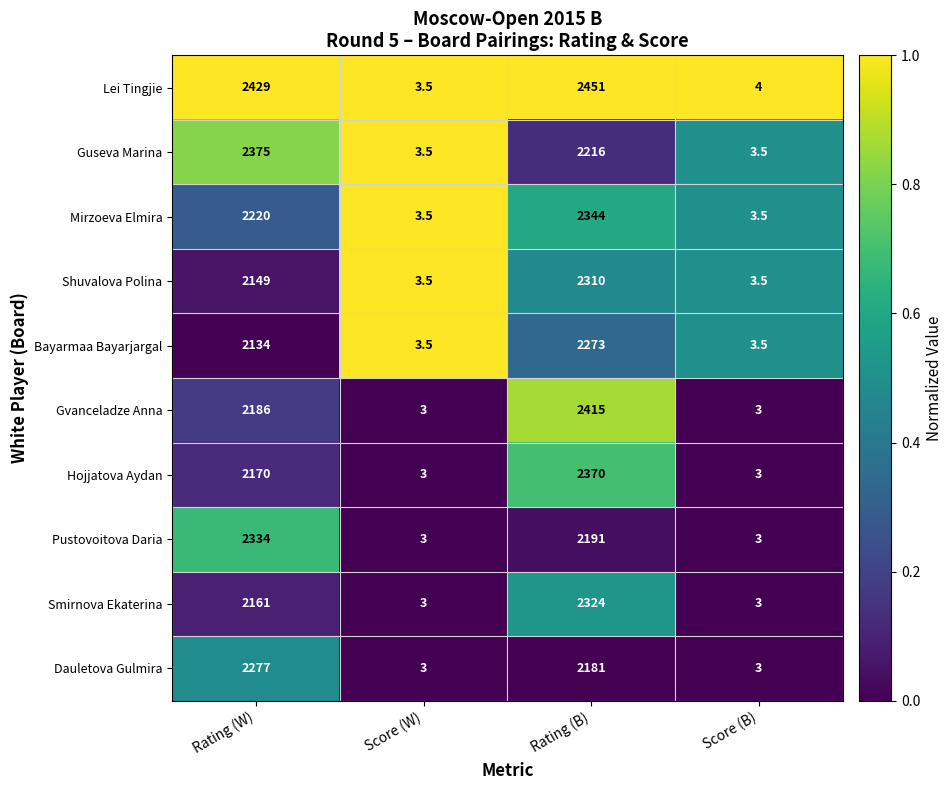

What is the total value across all series at Rating (W)?

22435.0